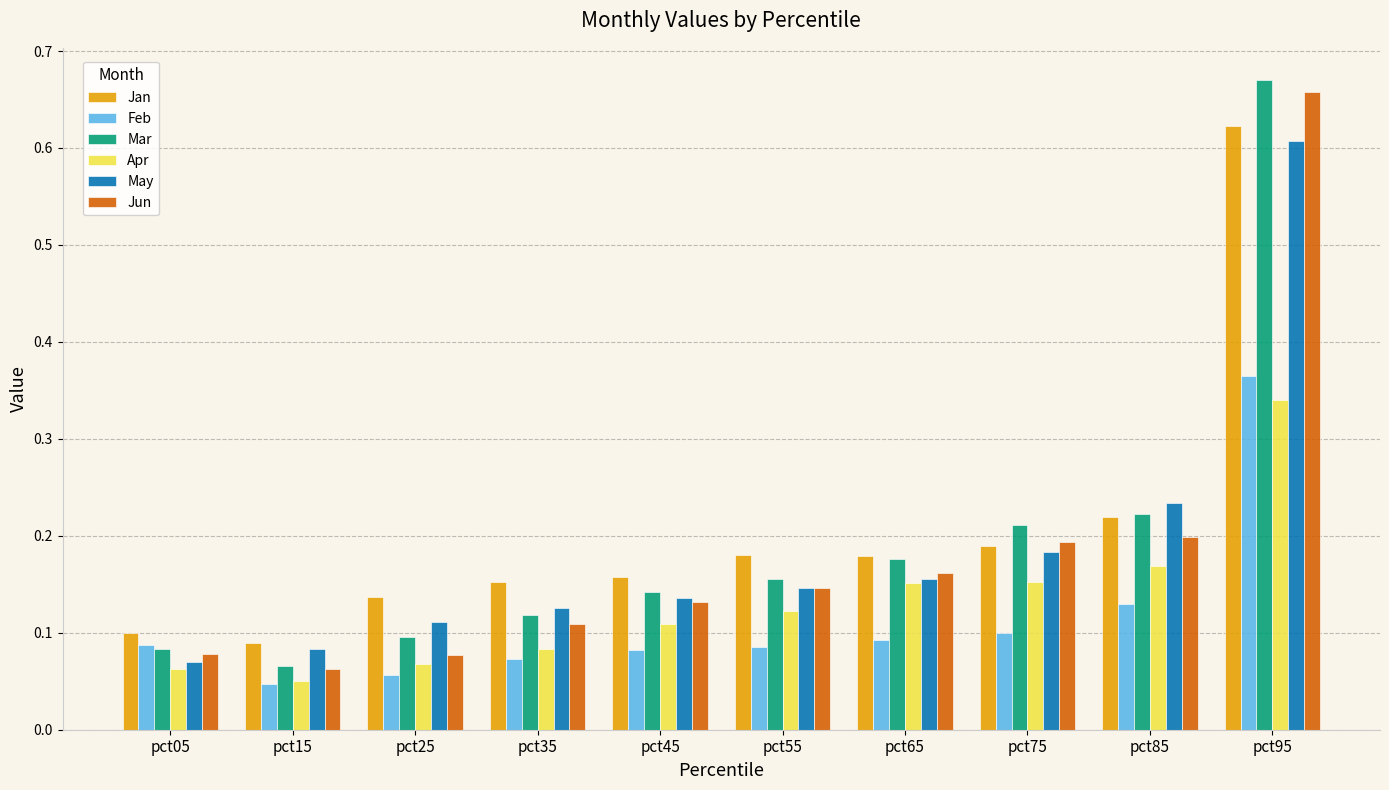

True or false: May has a value of 0.1 at pct45.

True